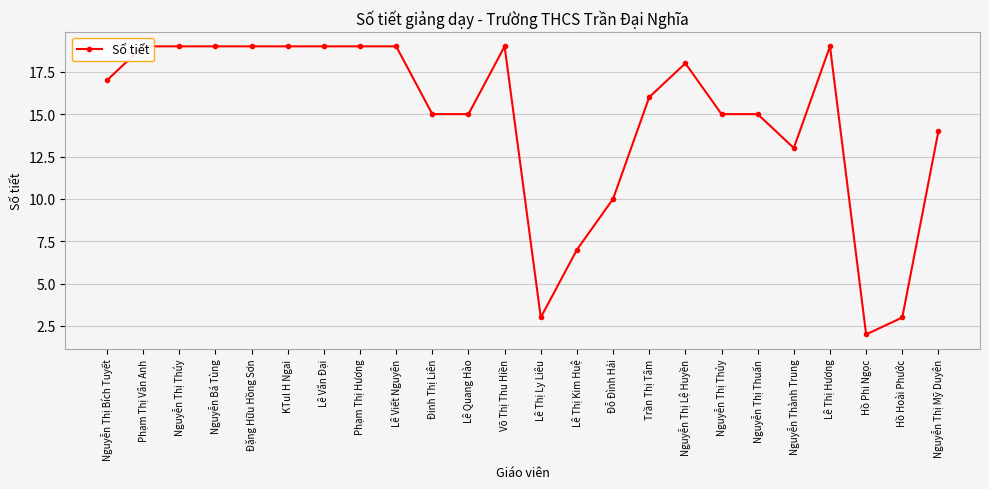

What is the sum of the values at Nguyễn Thành Trung and Nguyễn Bá Tùng?

32